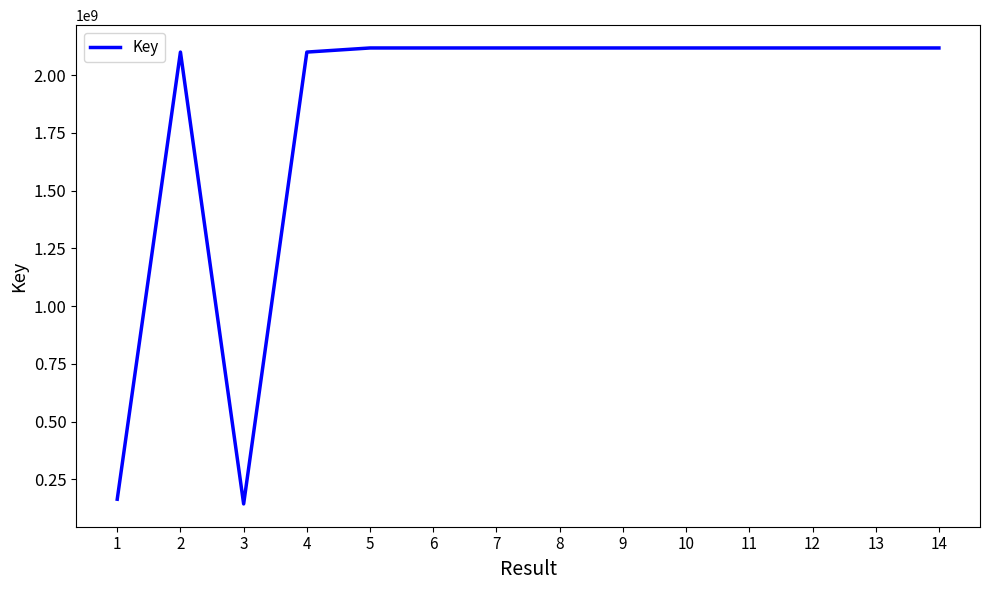

What is the sum of all values?

25687518826